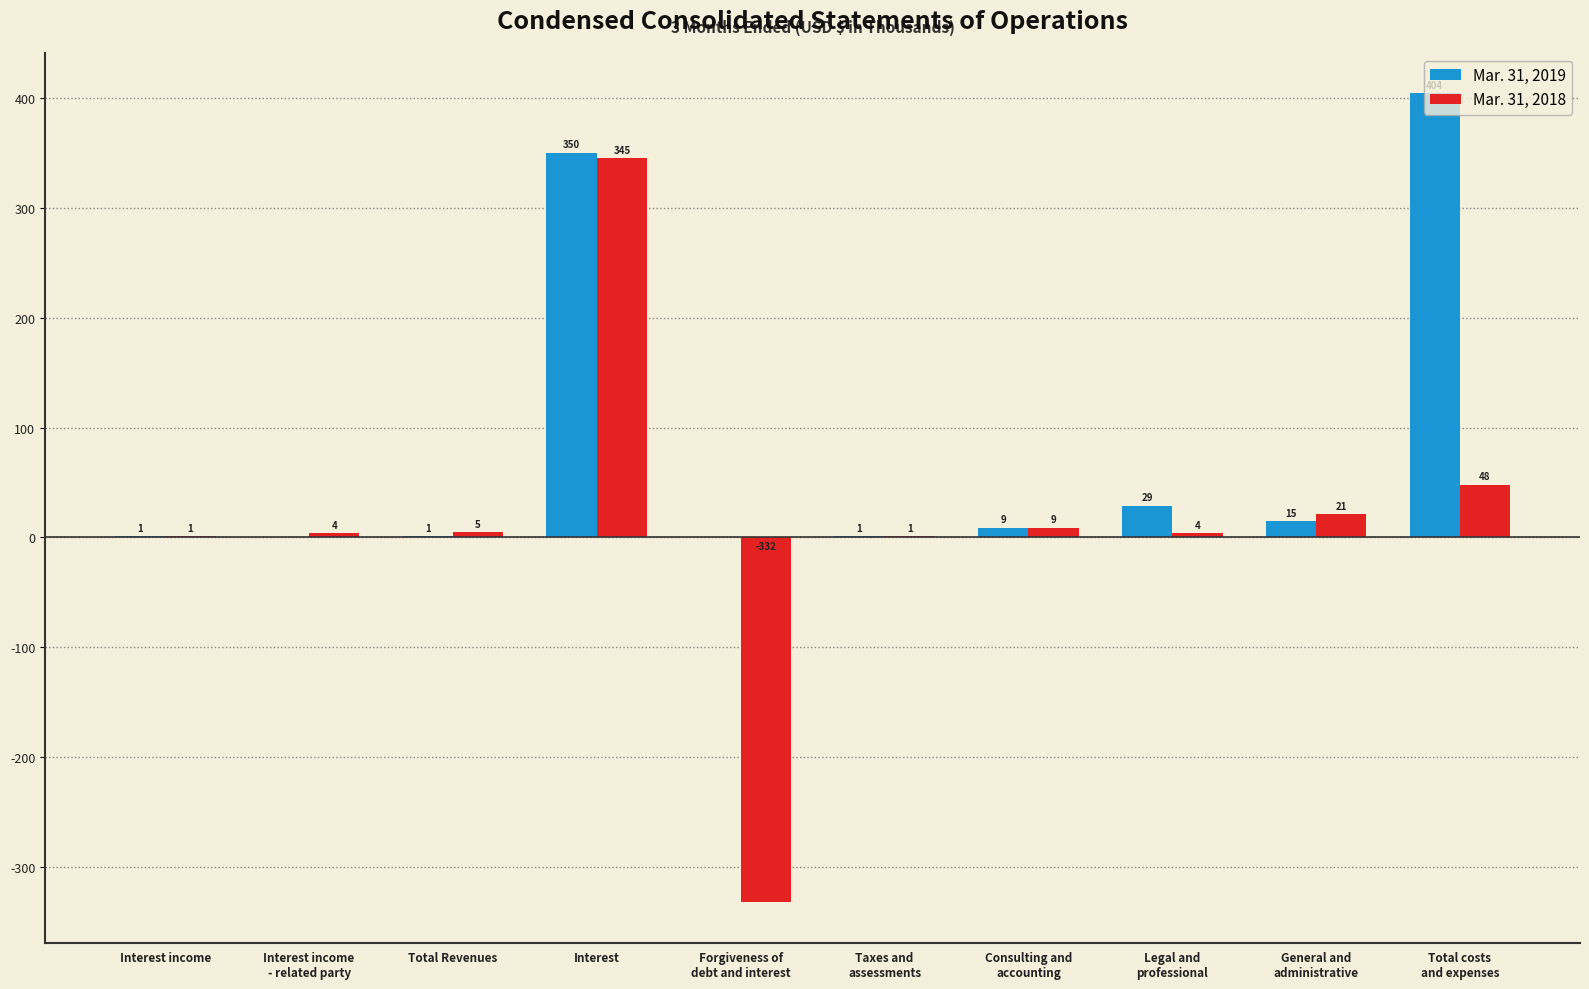

Is it true that Mar. 31, 2018 equals 1 at Interest income?

True